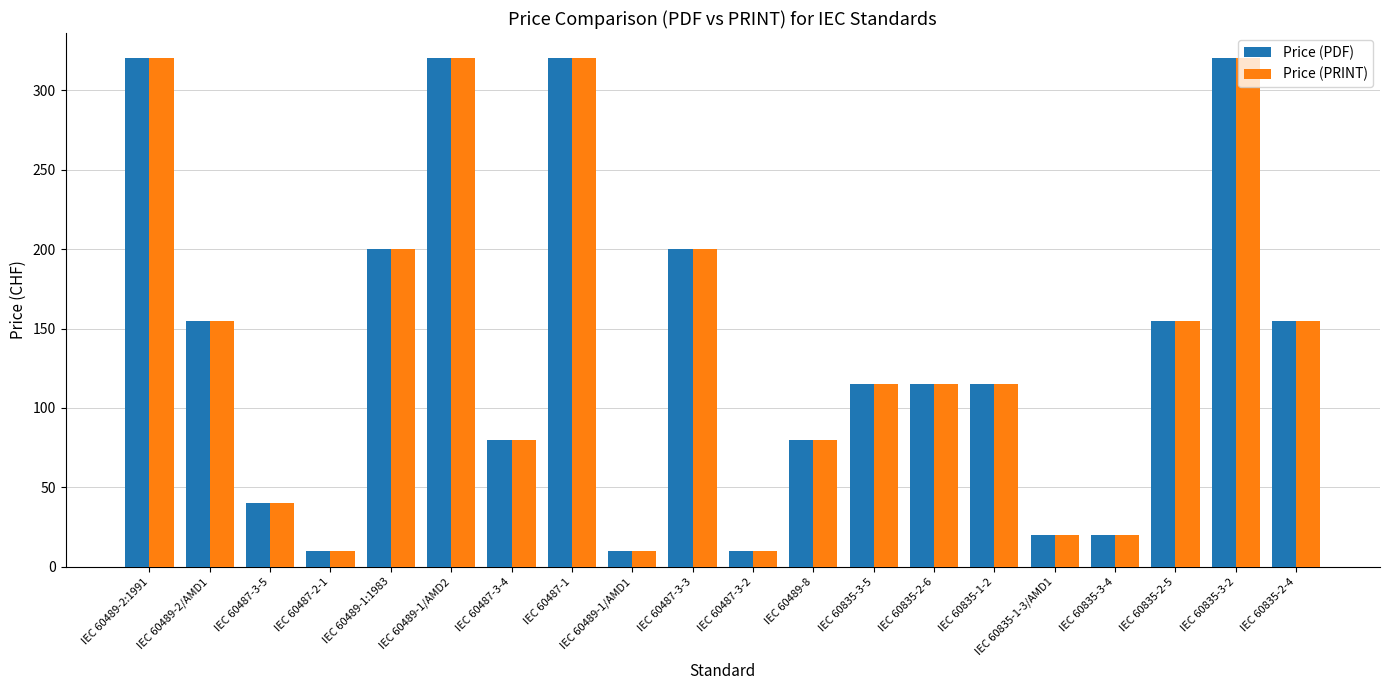

What is the maximum value shown in the chart?

320